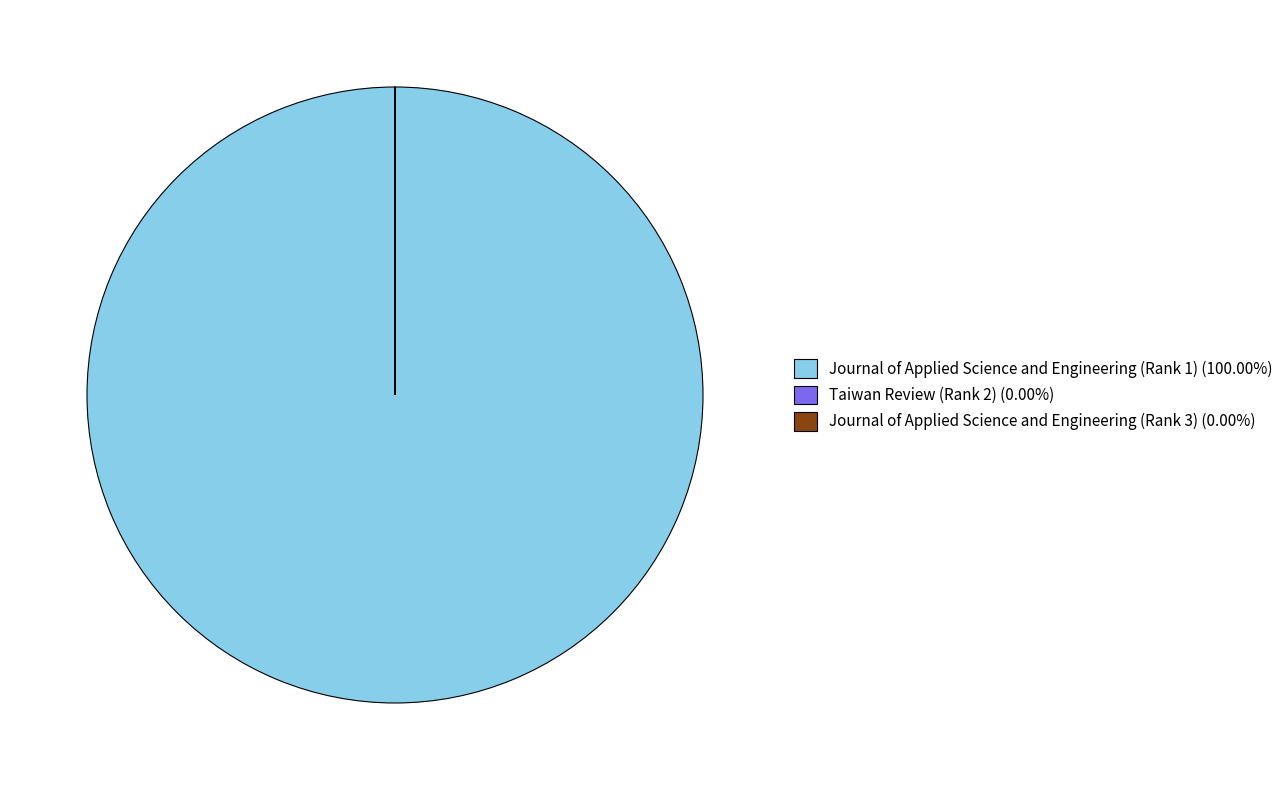

Does any single category account for the majority?

Yes